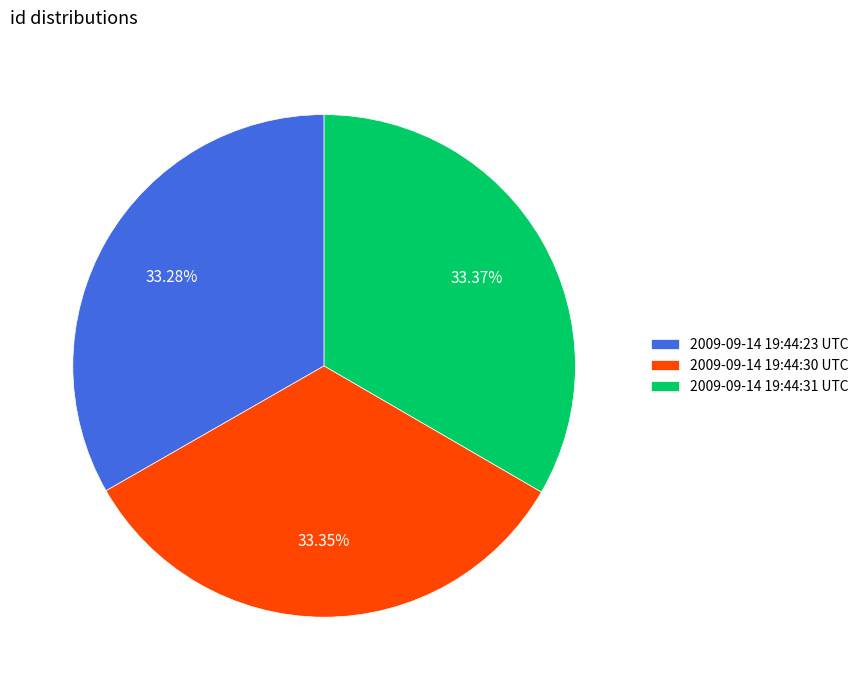

To the nearest percent, what portion does 2009-09-14 19:44:23 UTC represent?

33%